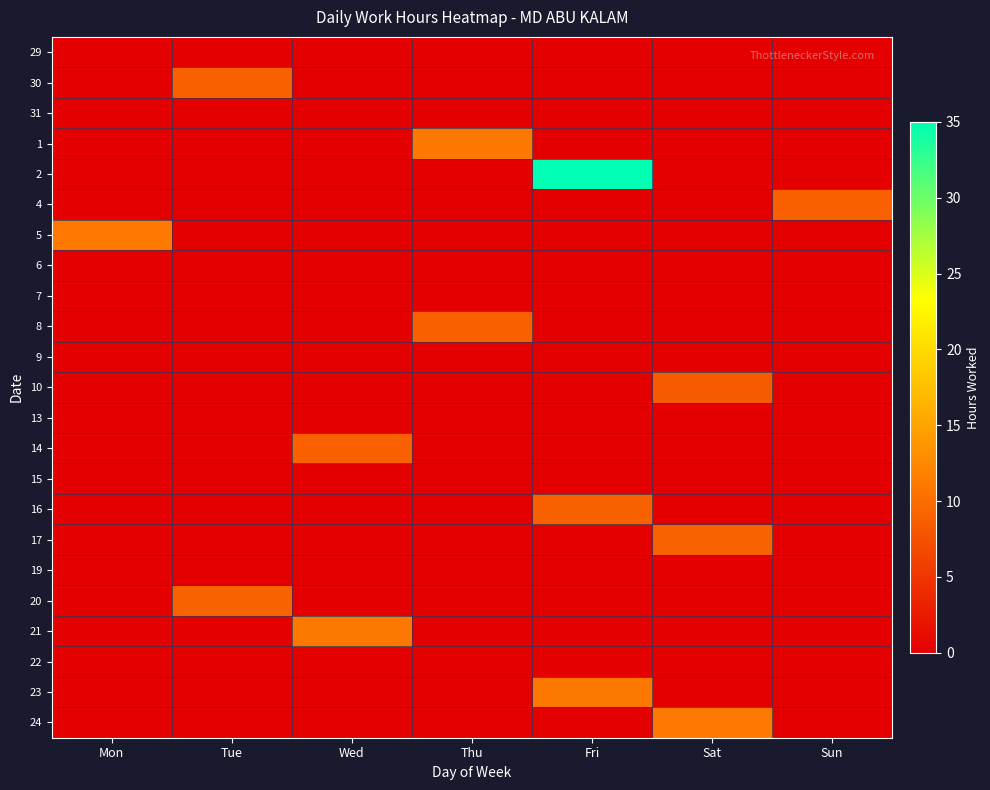

What is the difference between the highest and lowest values at Tue?

9.1